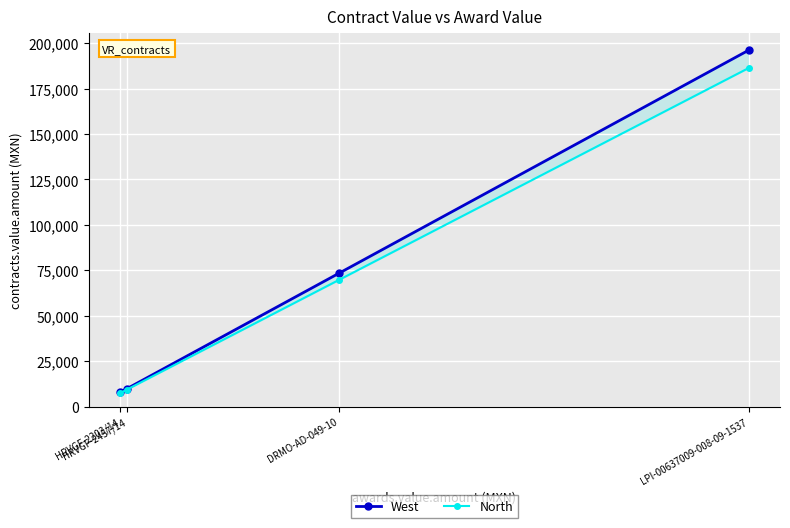

What is the label of the 1st point from the left?

HRVGF-2203/14